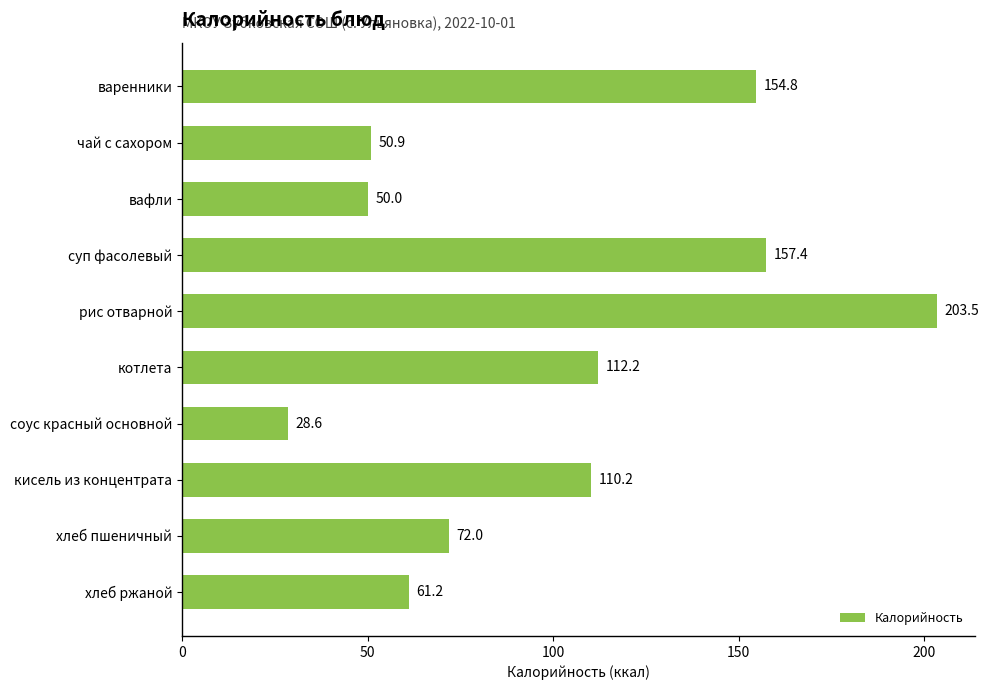

Rank the categories by value from lowest to highest.

соус красный основной, вафли, чай с сахором, хлеб ржаной, хлеб пшеничный, кисель из концентрата, котлета, варенники, суп фасолевый, рис отварной